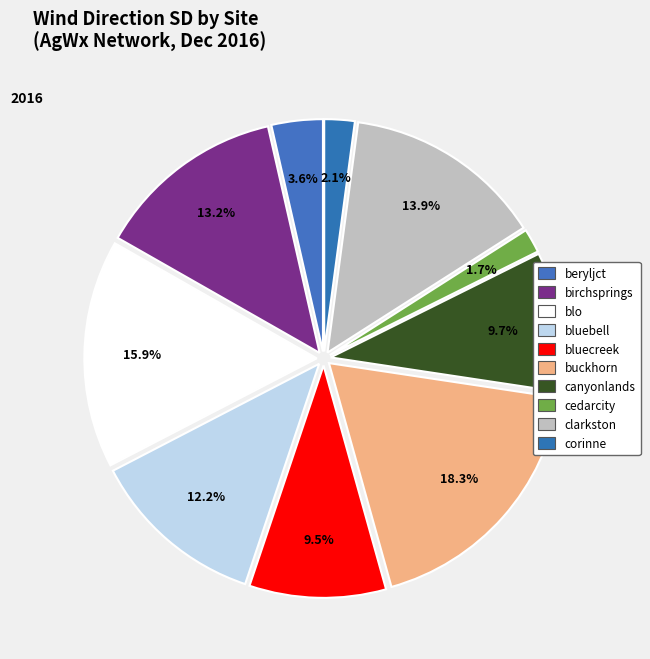

Approximately how many times larger is the value at corinne compared to buckhorn?

0.1